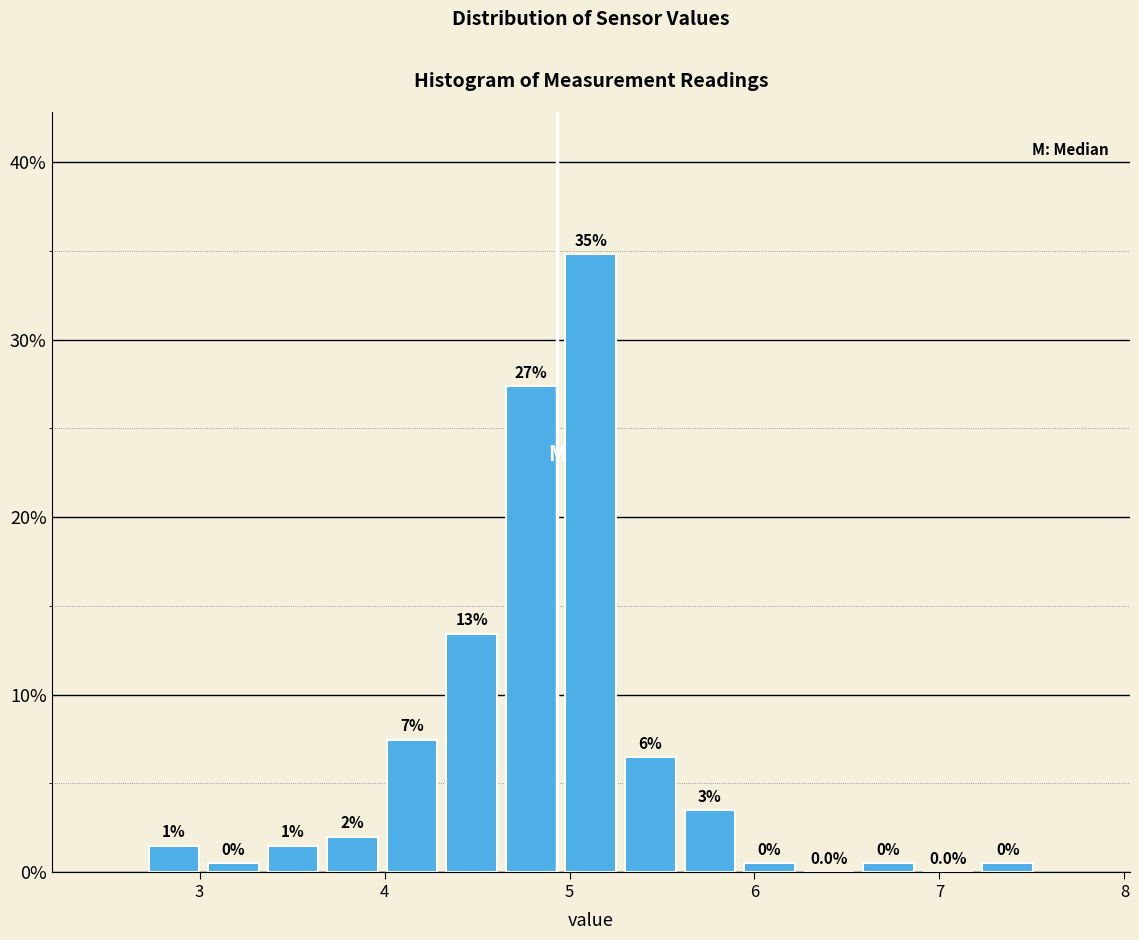

Around what value on the x-axis is the tallest bar? Give the approximate position of its centre, as read against the axis.

5.1